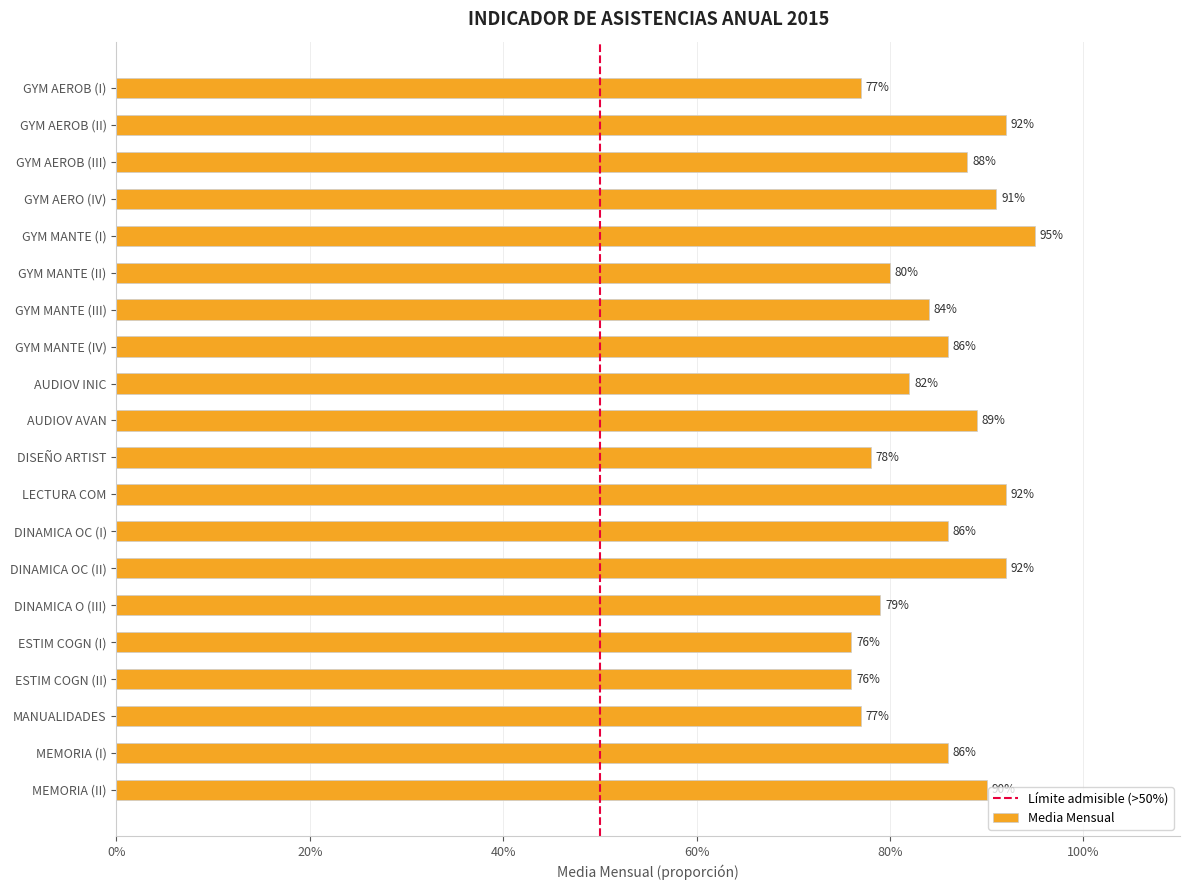

Between DINAMICA OC (II) and ESTIM COGN (I), which is larger?

DINAMICA OC (II)